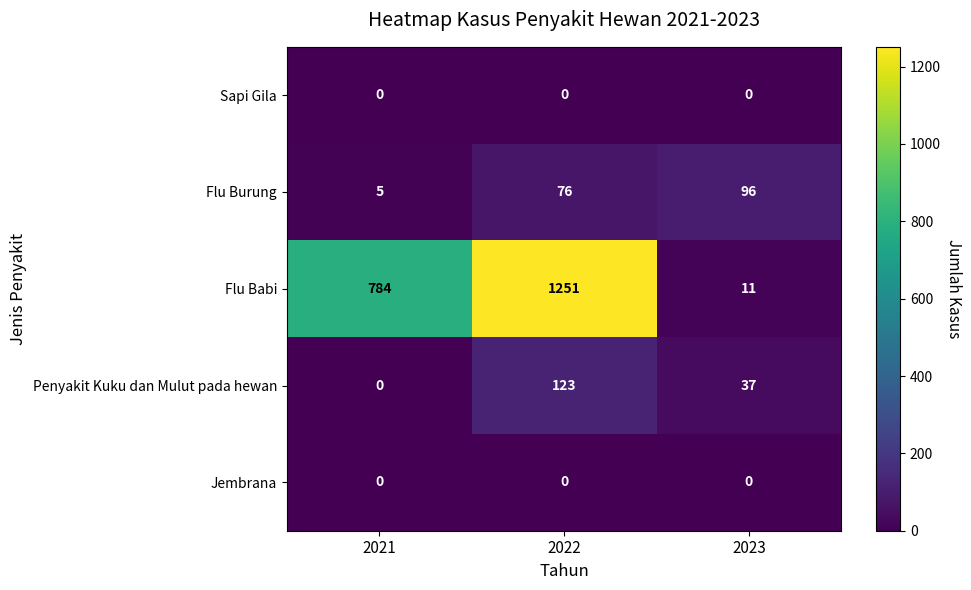

What is the difference between the maximum and minimum values in the Flu Burung series?

91